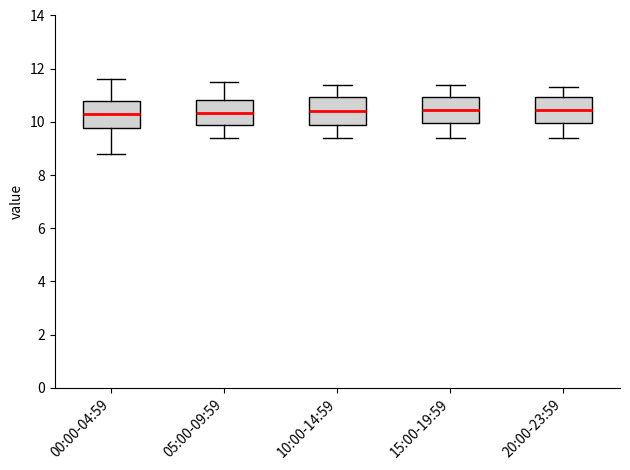

Where does the upper whisker of the box for 10:00-14:59 end on the y-axis? The values are not printed on the chart, so give them approximately, as read against the axis.

11.4